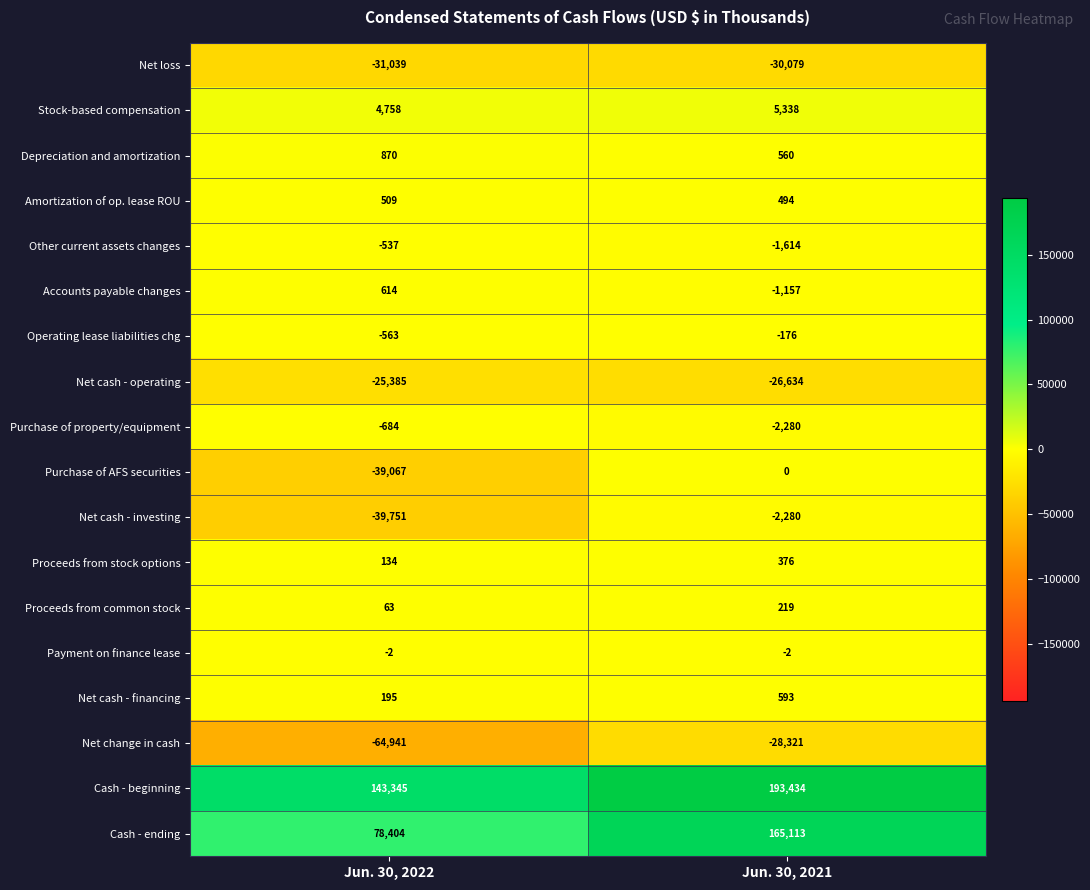

Rank the series at Jun. 30, 2022 from highest to lowest value.

Cash - beginning, Cash - ending, Stock-based compensation, Depreciation and amortization, Accounts payable changes, Amortization of op. lease ROU, Net cash - financing, Proceeds from stock options, Proceeds from common stock, Payment on finance lease, Other current assets changes, Operating lease liabilities chg, Purchase of property/equipment, Net cash - operating, Net loss, Purchase of AFS securities, Net cash - investing, Net change in cash